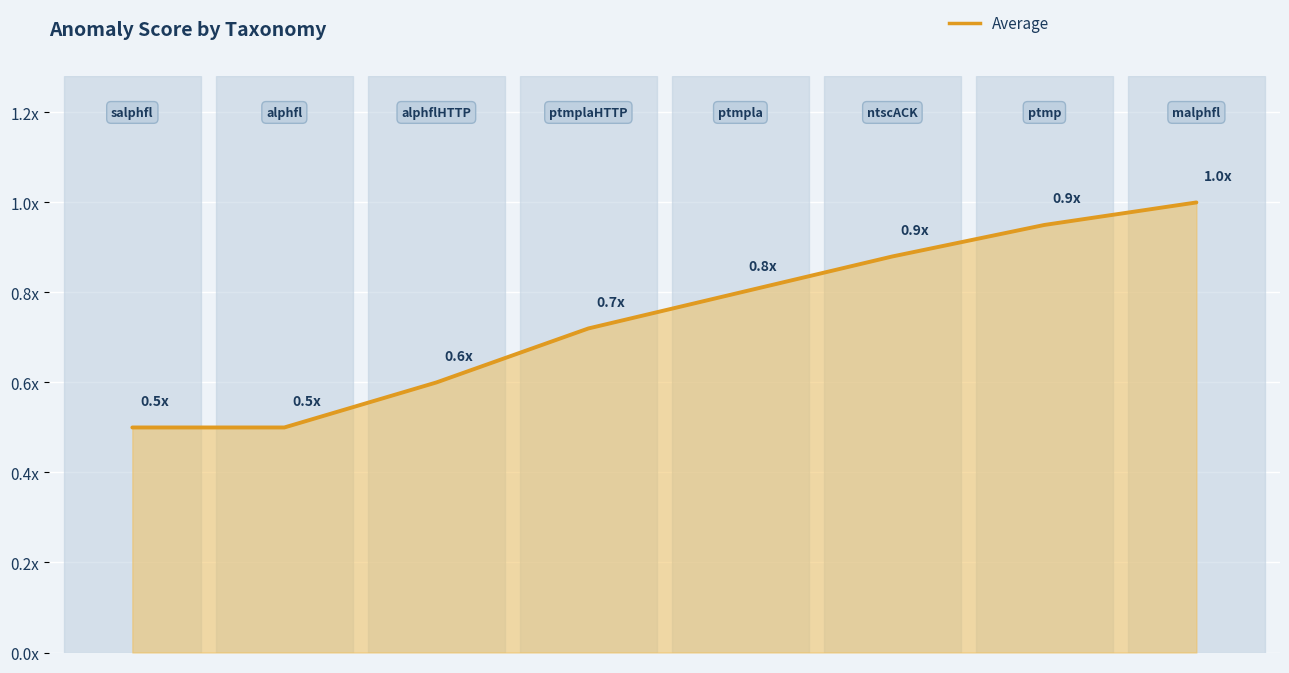

Is this an area chart (filled region under the line)?

Yes